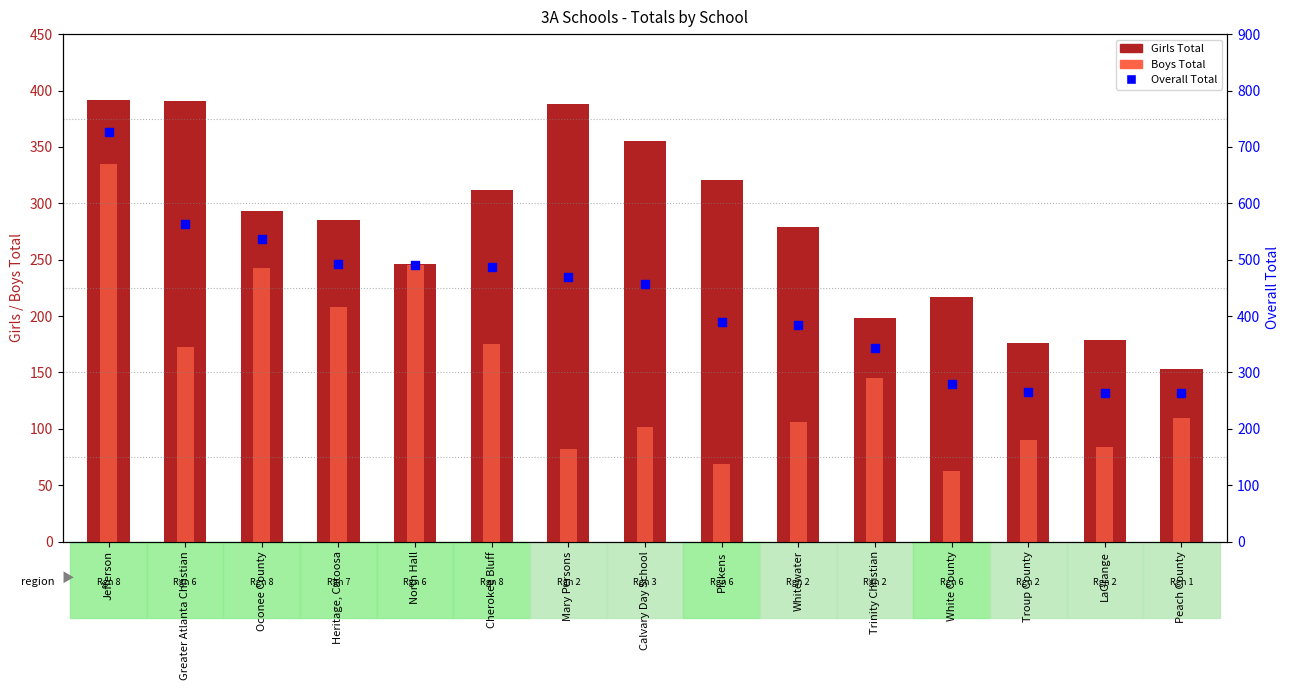

Which series has the largest Y range (max minus min)?

Overall Total